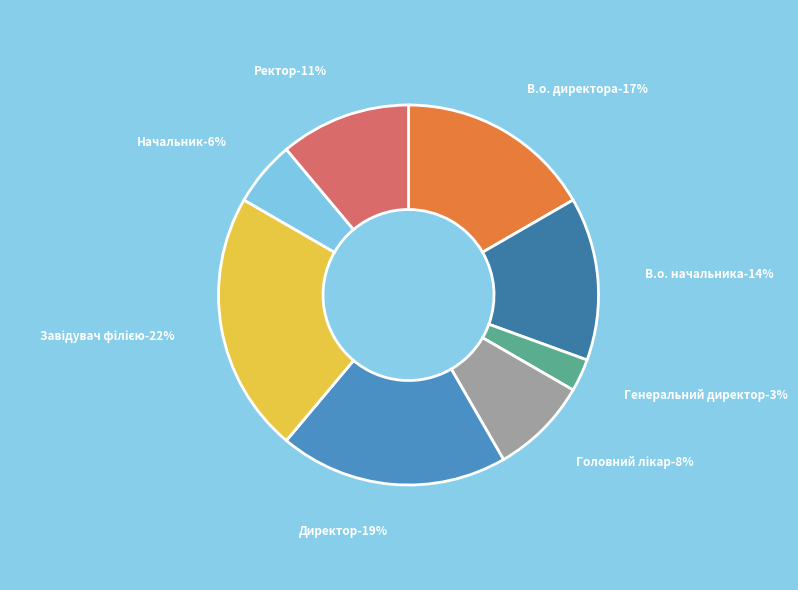

Is there any slice that represents more than half of the pie?

No